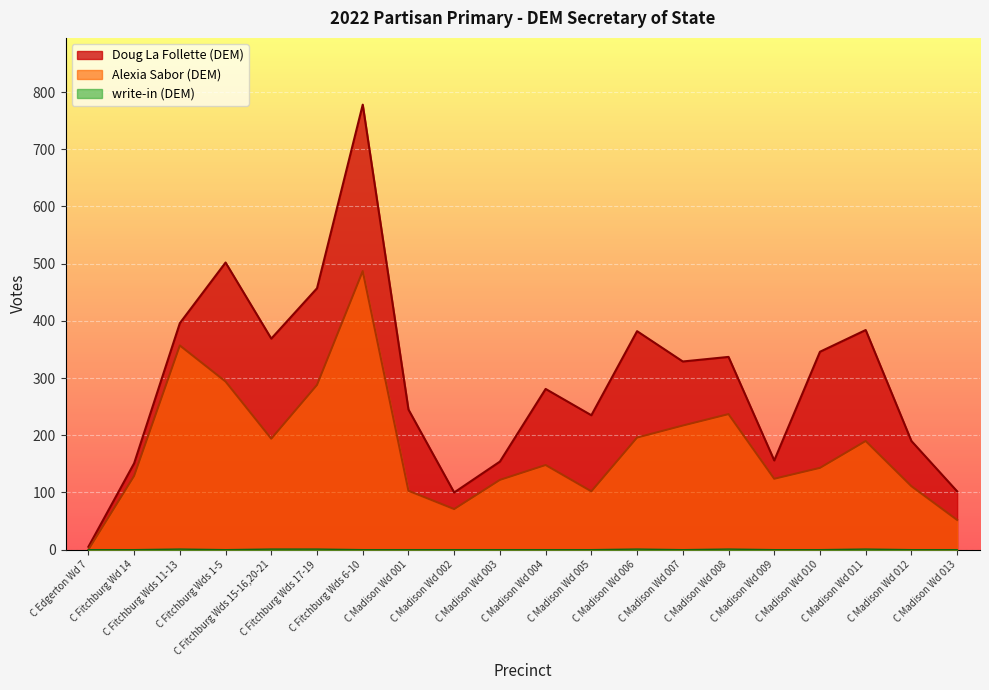

What is the approximate value of Doug La Follette (DEM) at C Fitchburg Wds 6-10?

778